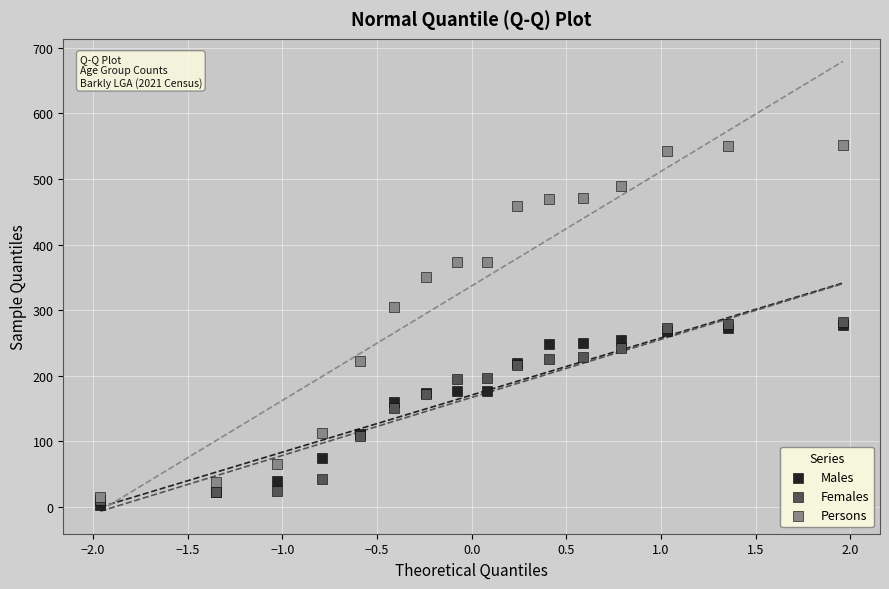

What are all the series names shown in the legend?

Males, Females, Persons